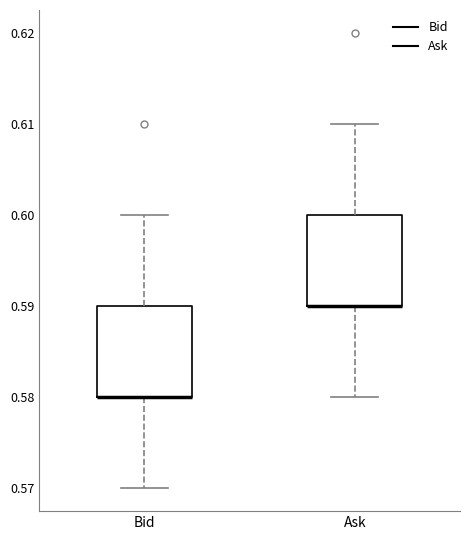

Where is the lower edge of the box for Ask on the y-axis? The values are not printed on the chart, so give them approximately, as read against the axis.

0.59